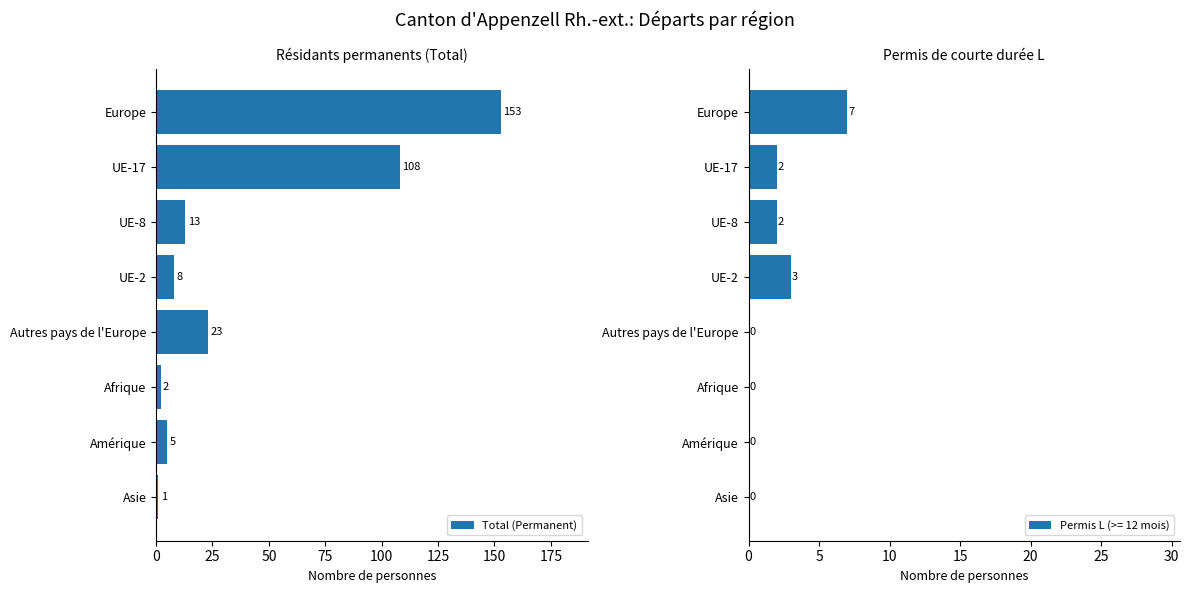

How many series are shown in this chart?

1